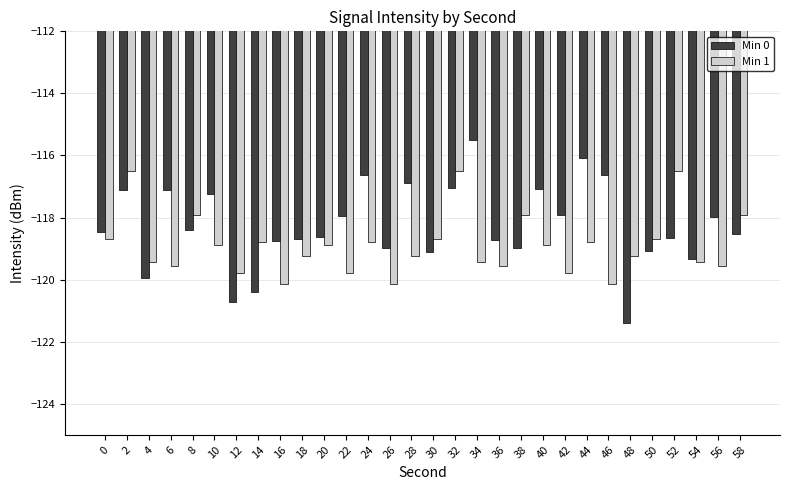

What is the maximum value shown in the chart?

-115.5